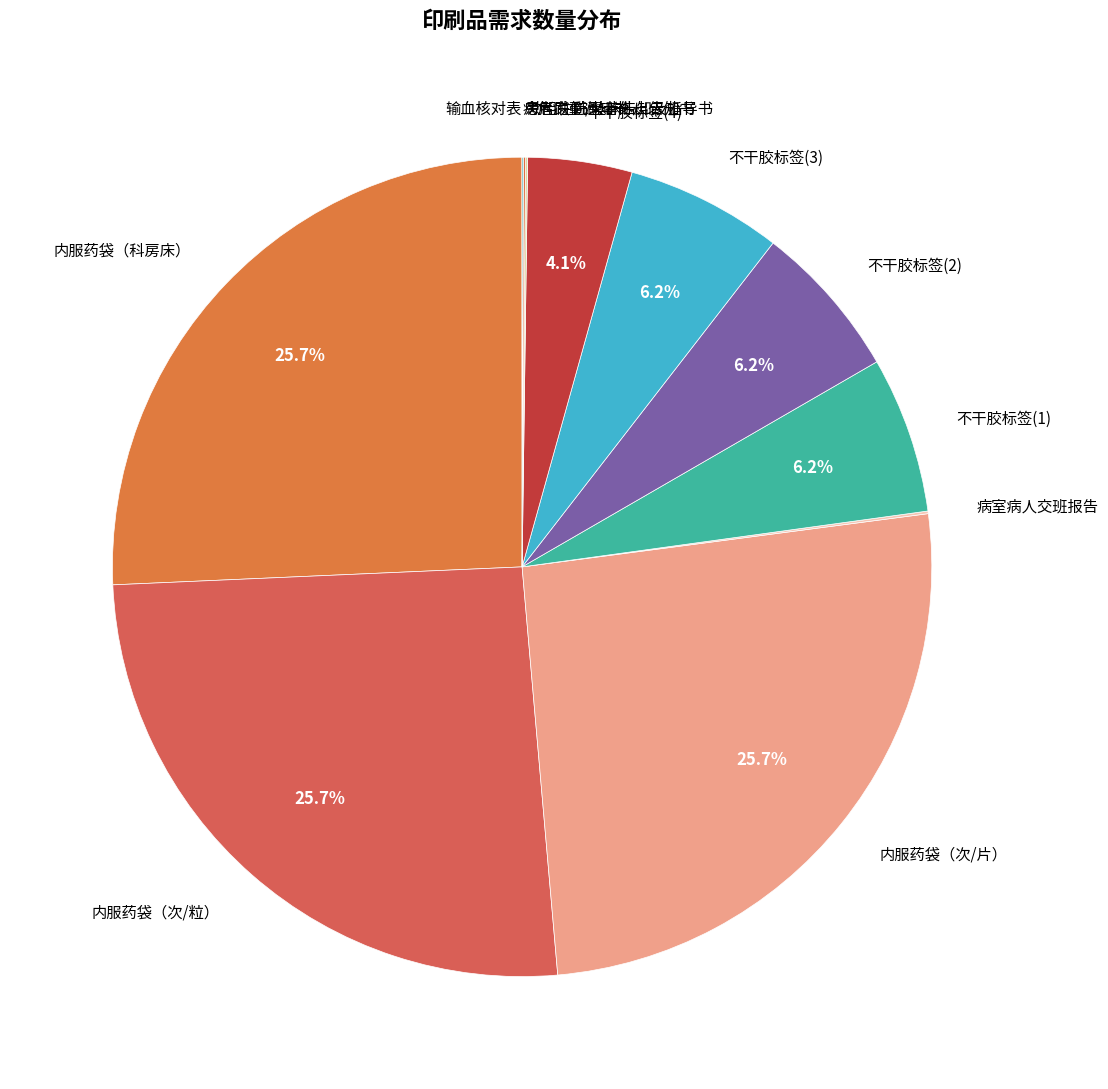

Is the sum of 内服药袋（次/片） and 不干胶标签(1) greater than half?

No